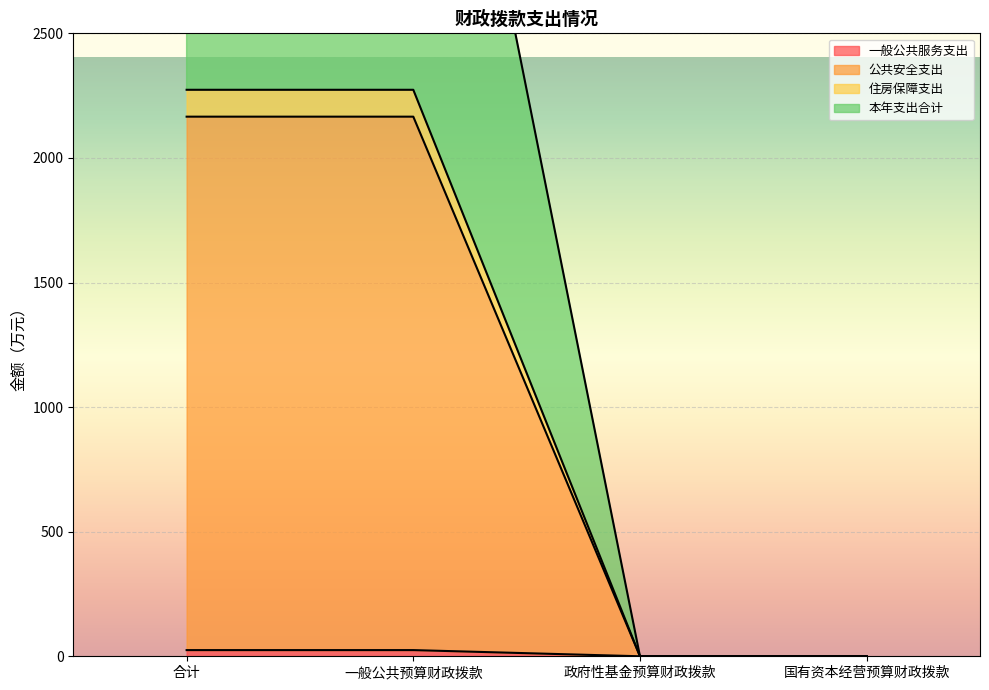

At which category is the sum across all series the highest?

合计